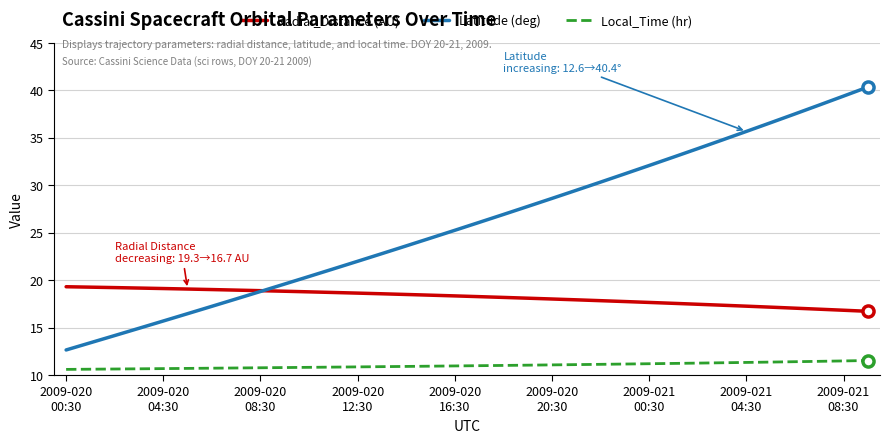

What is the greatest value displayed?

40.4